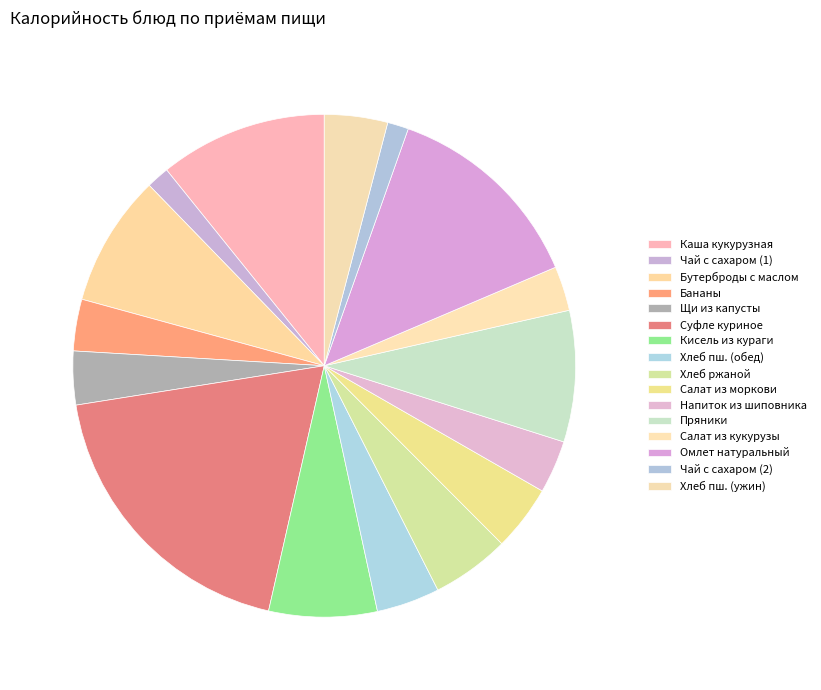

Count the number of slices in the pie.

16